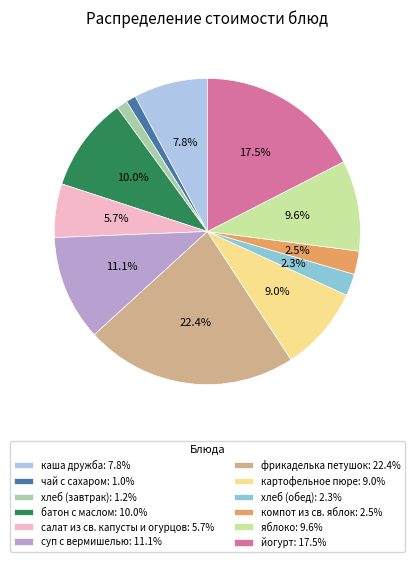

Do фрикаделька петушок: 22.4% and компот из св. яблок: 2.5% together represent more than half of the pie?

No